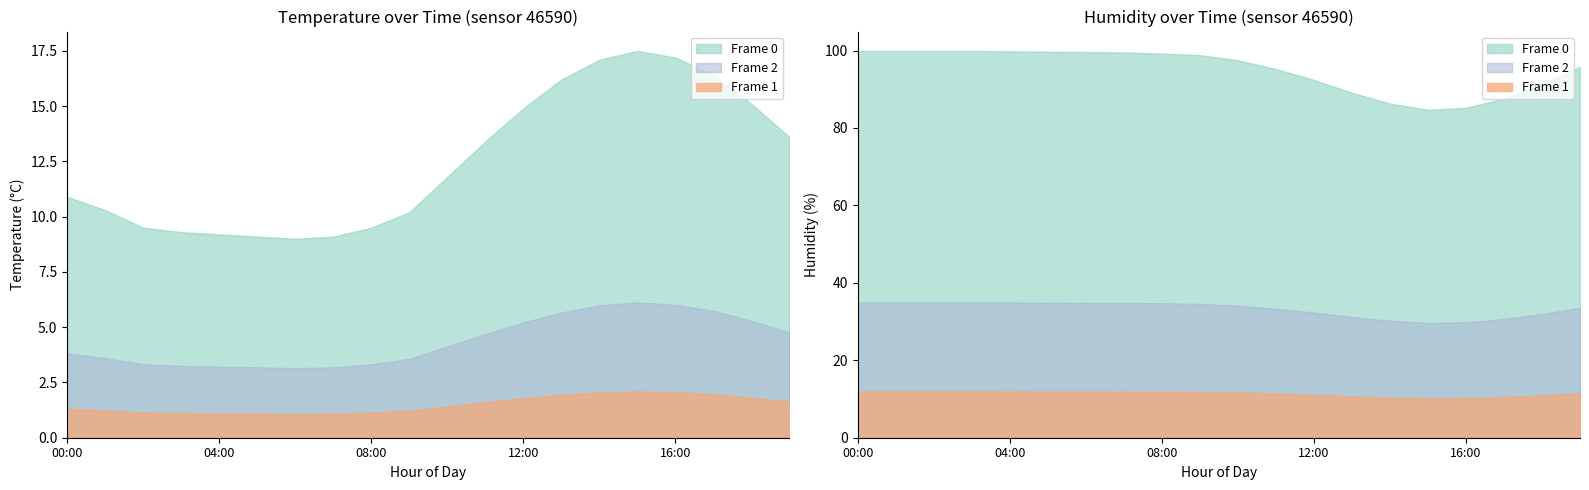

The temperature series shows 17.5 at 15:00. True or false?

True